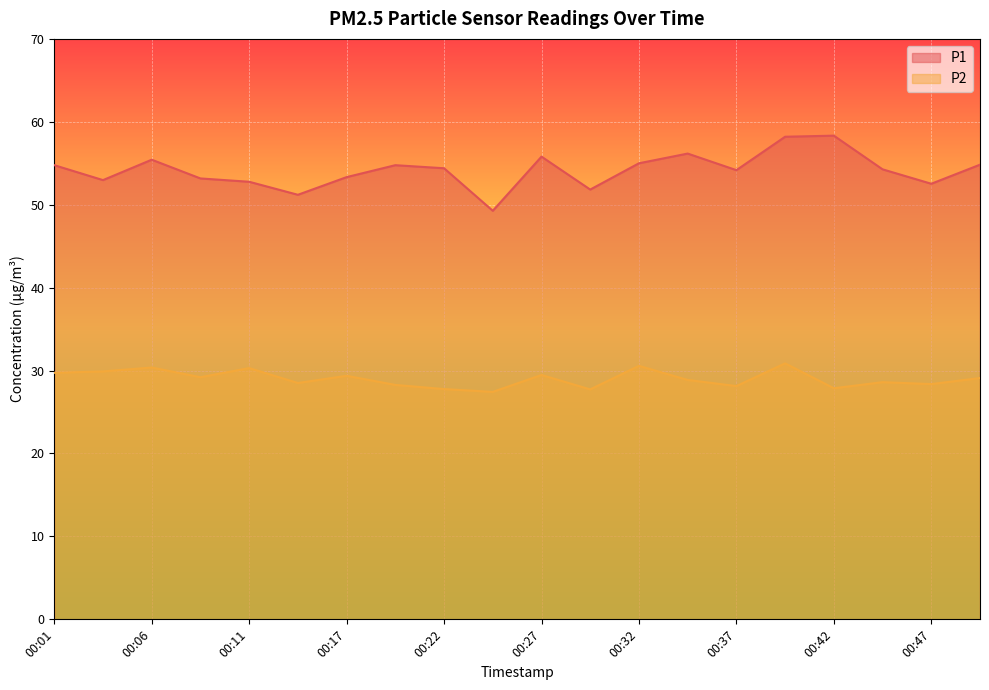

At which category is the sum across all series the highest?

00:39